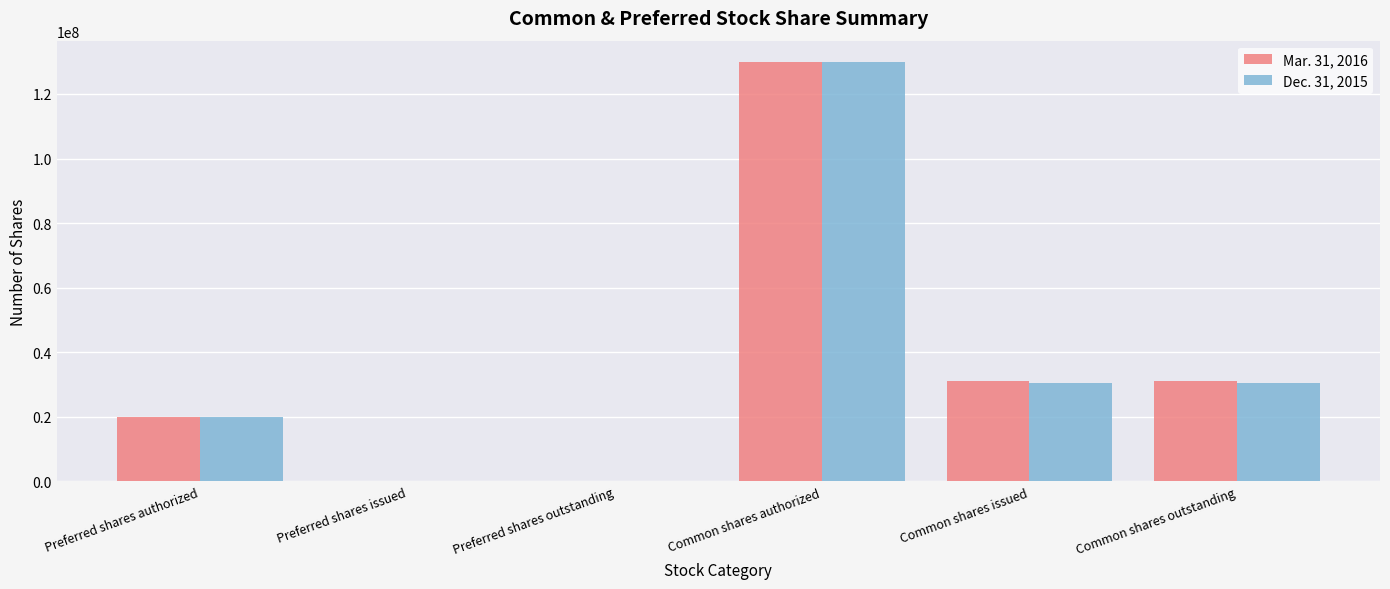

Is it true that Dec. 31, 2015 equals 0 at Preferred shares issued?

True